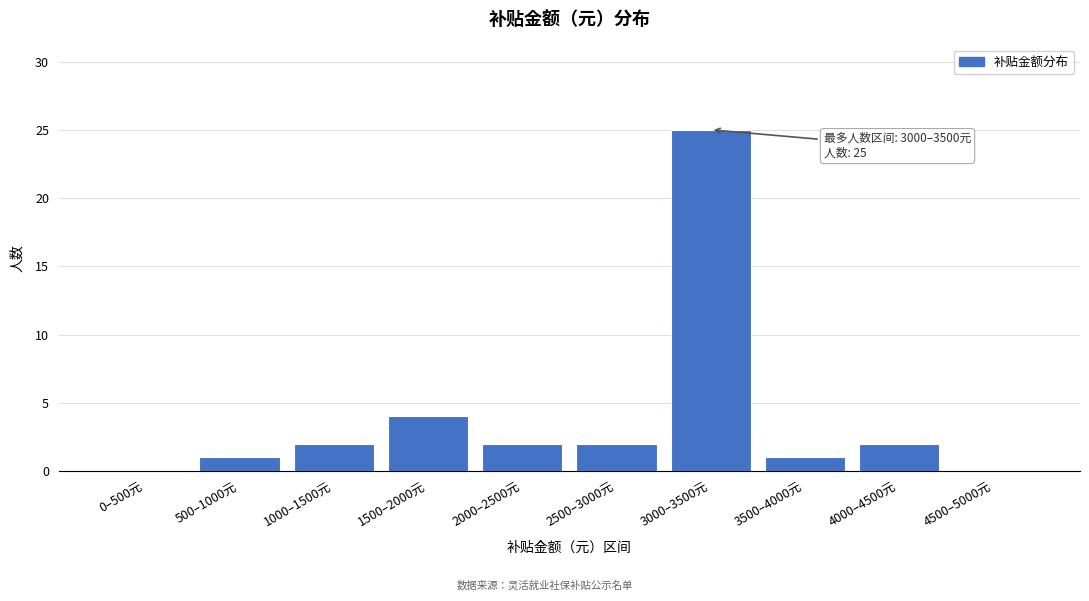

Reading right to left, transcribe all the data shown in this chart.

4500–5000元=0	4000–4500元=2	3500–4000元=1	3000–3500元=25	2500–3000元=2	2000–2500元=2	1500–2000元=4	1000–1500元=2	500–1000元=1	0–500元=0